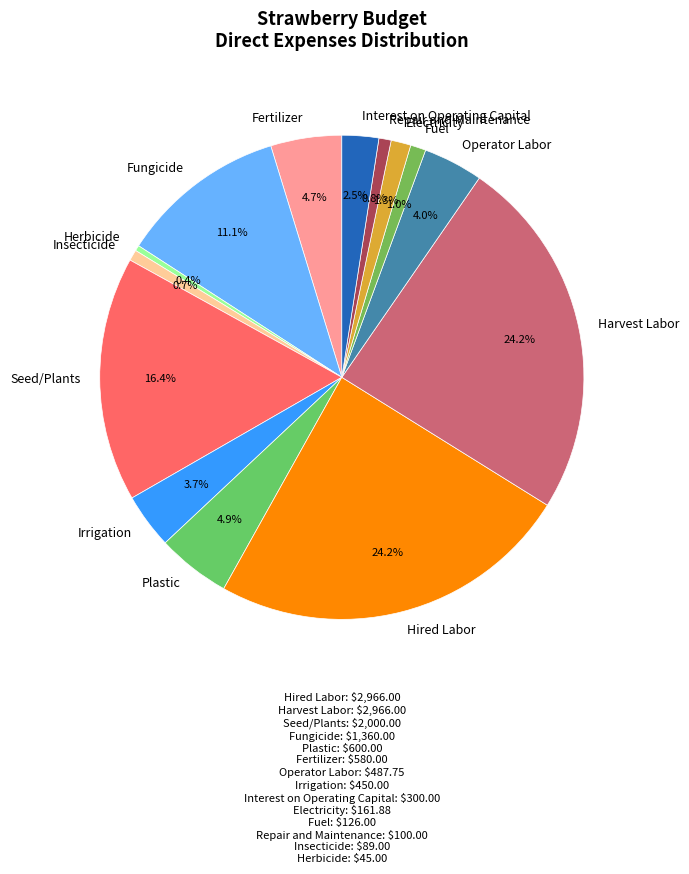

Is the sum of Hired Labor and Plastic greater than half?

No